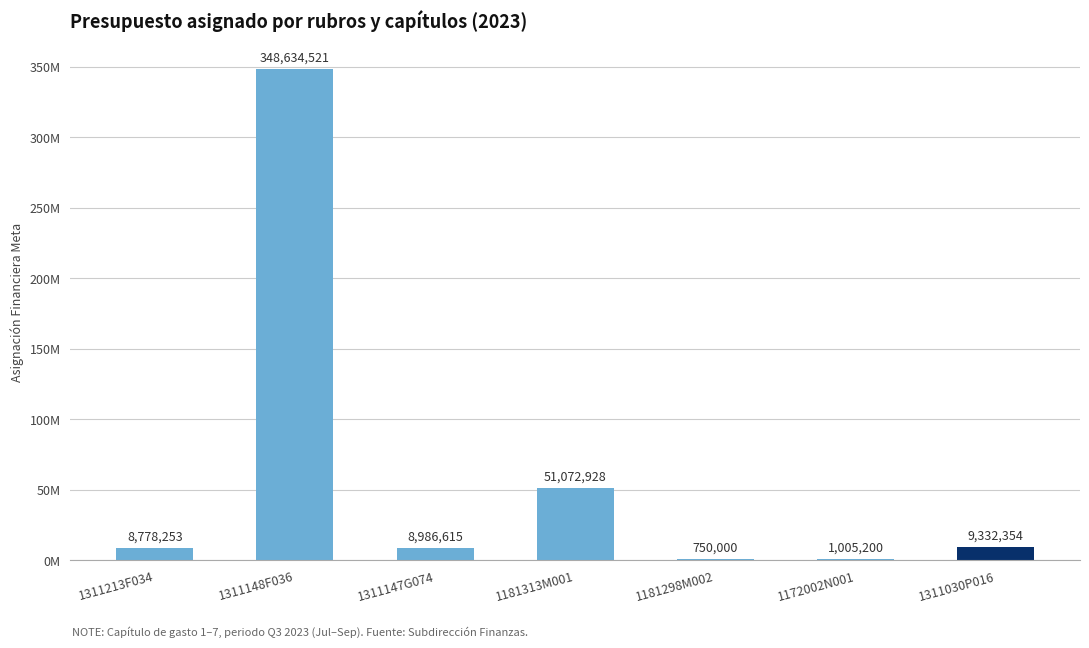

What is the ratio of the value at 1181313M001 to the value at 1311147G074?

5.7